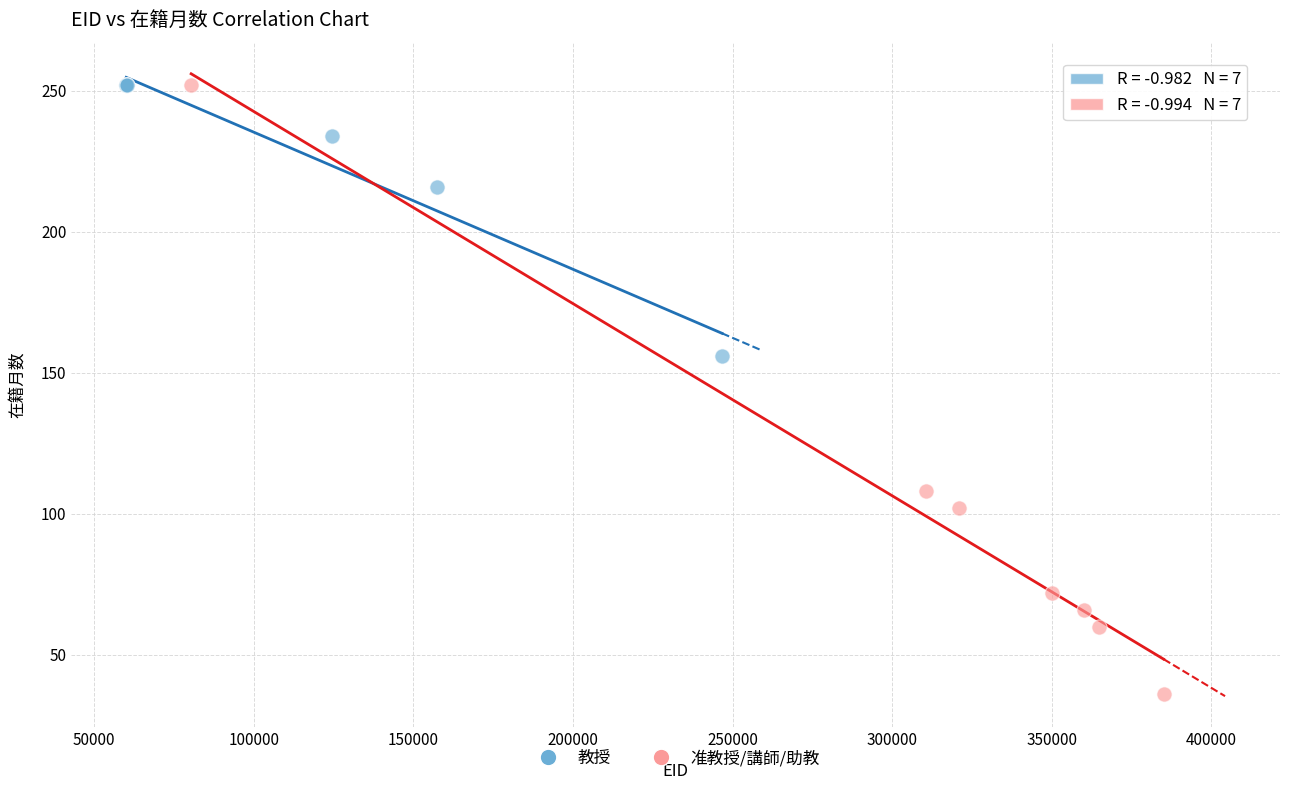

Which series has the largest Y range (max minus min)?

准教授/講師/助教